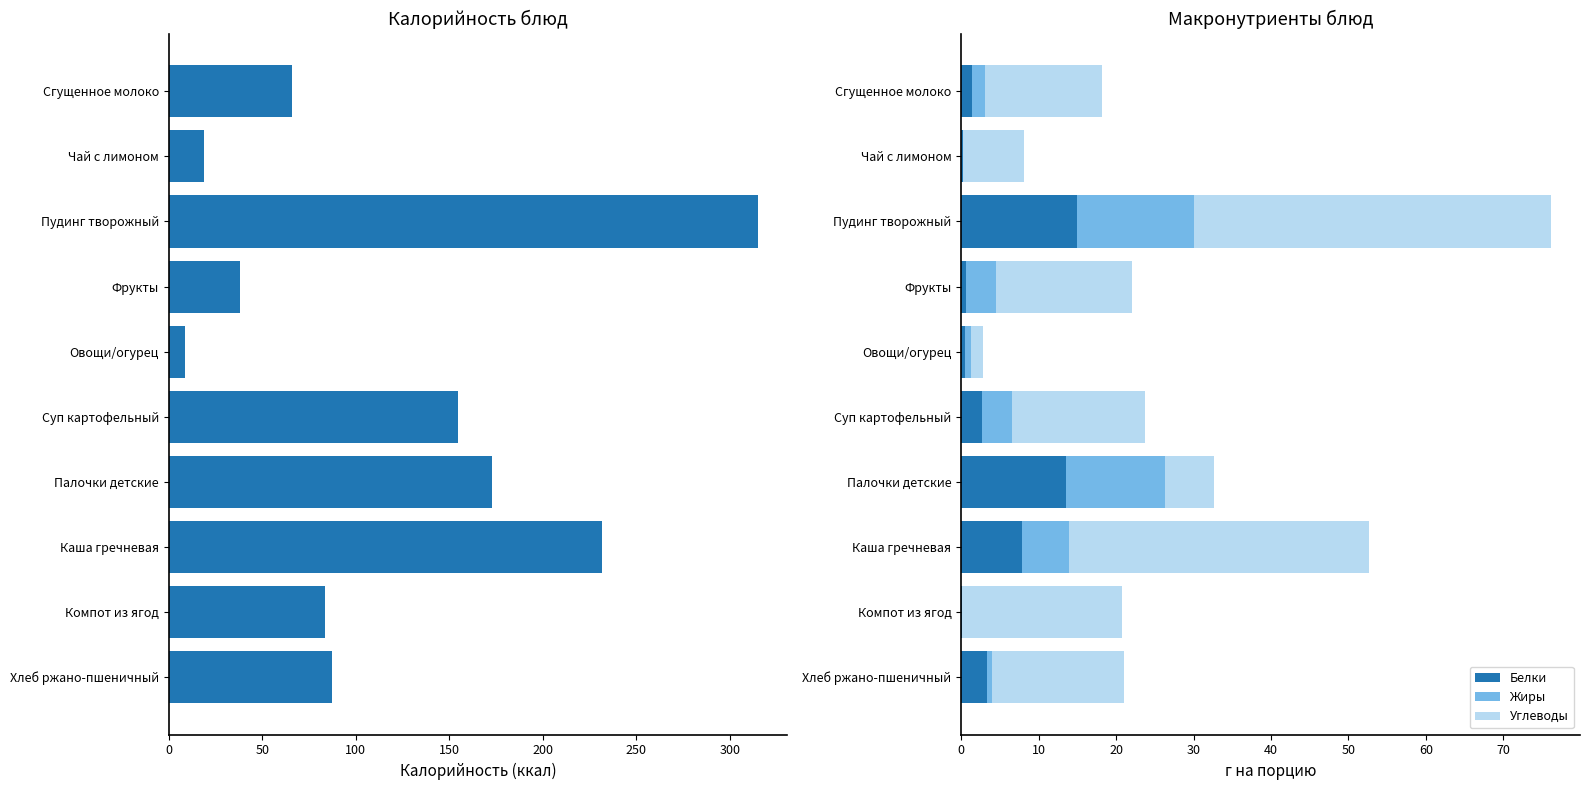

Rank the series by their maximum value, from lowest to highest.

Белки, Жиры, Углеводы, Калорийность